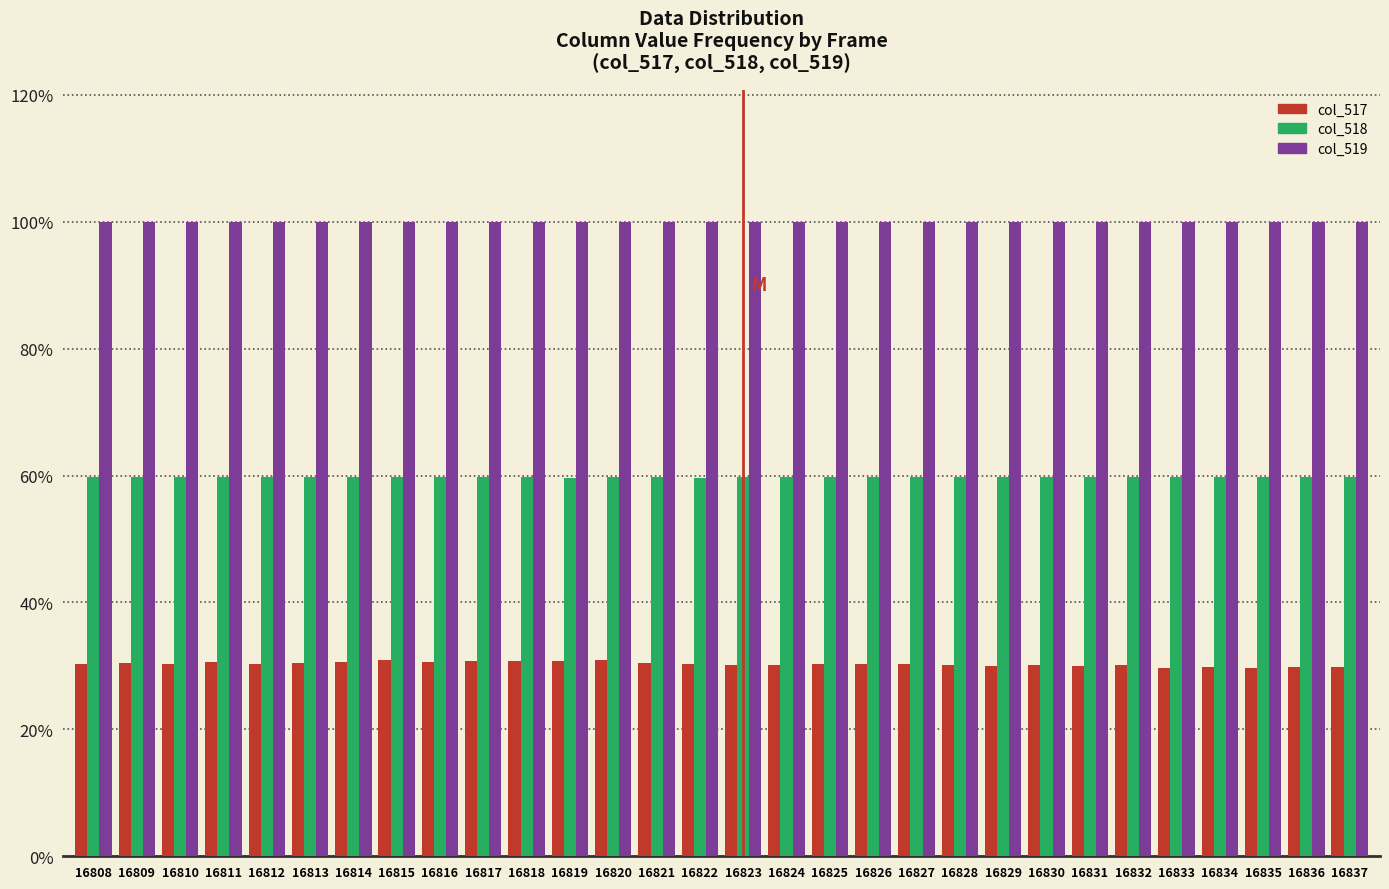

What is the smallest value displayed?

29.7